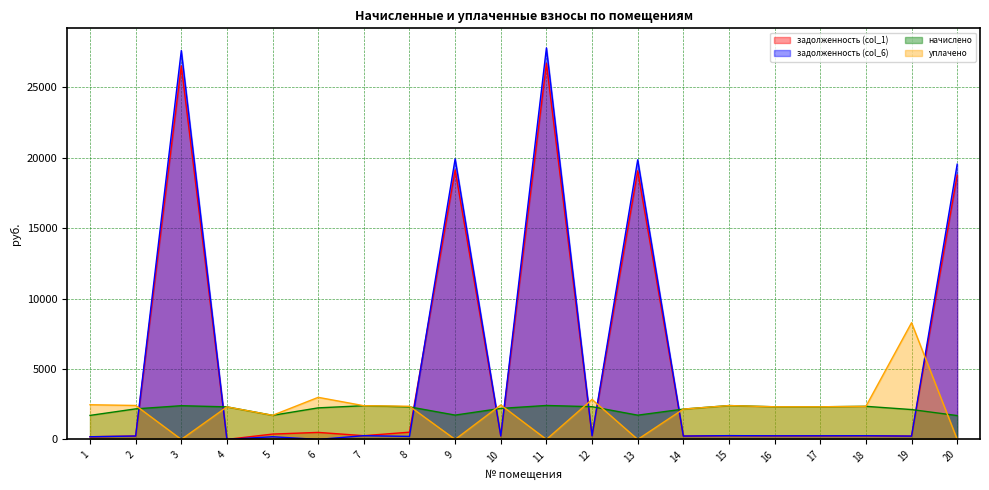

How many data points in уплачено are less than 2349?

10